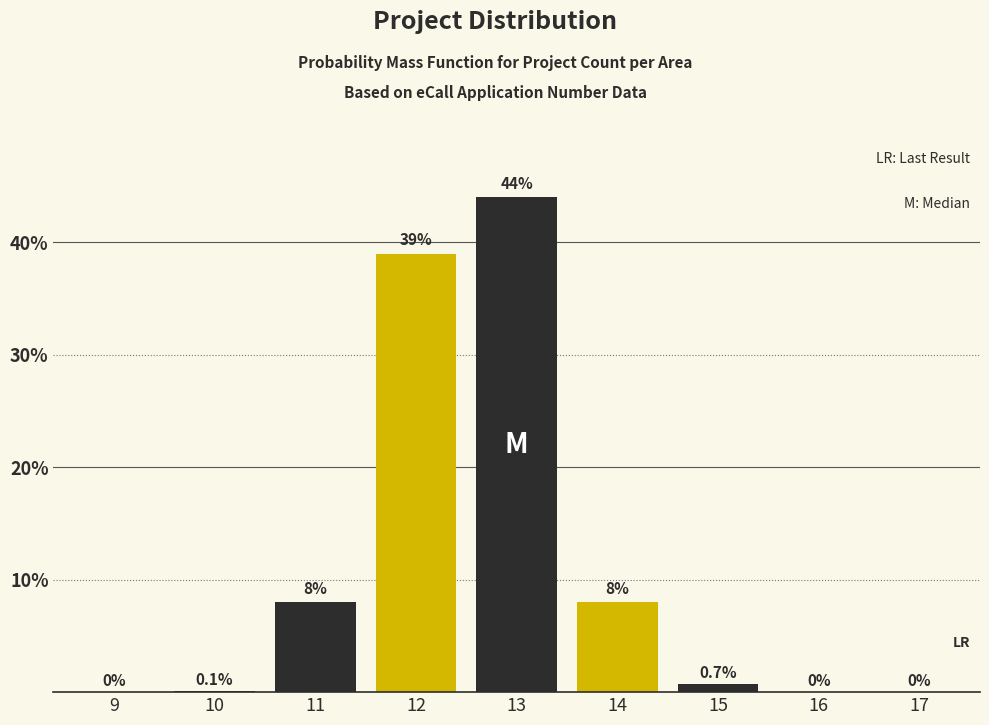

Reading left to right, extract all data points from this chart.

9=0.0	10=0.1	11=8.0	12=39.0	13=44.0	14=8.0	15=0.7	16=0.0	17=0.0